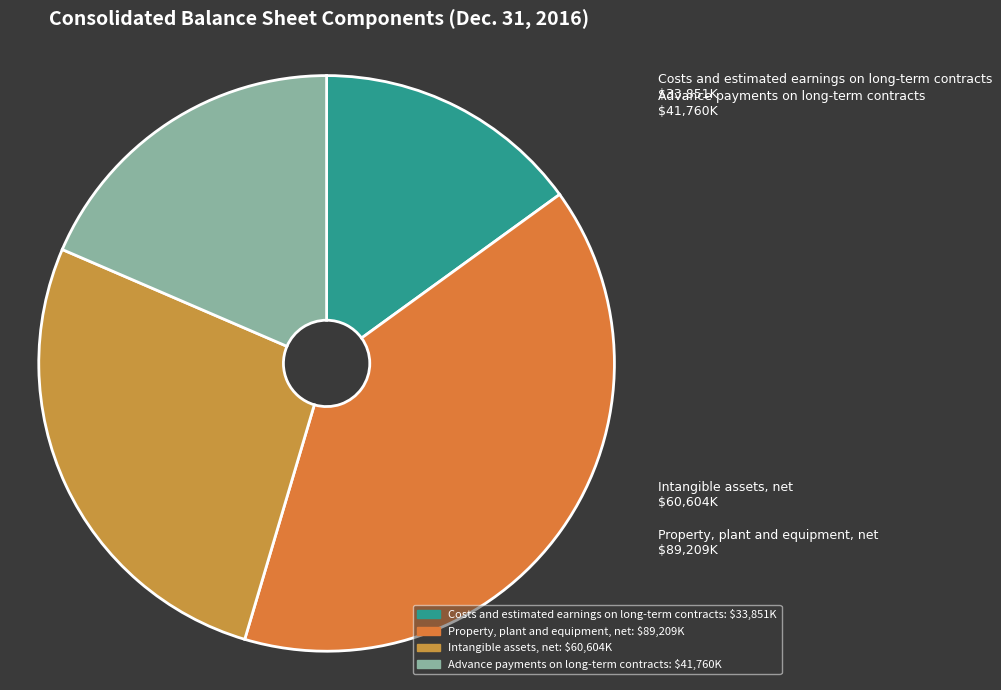

What is the ratio of the value at Costs and estimated earnings on long-term contracts to the value at Property, plant and equipment, net?

0.4